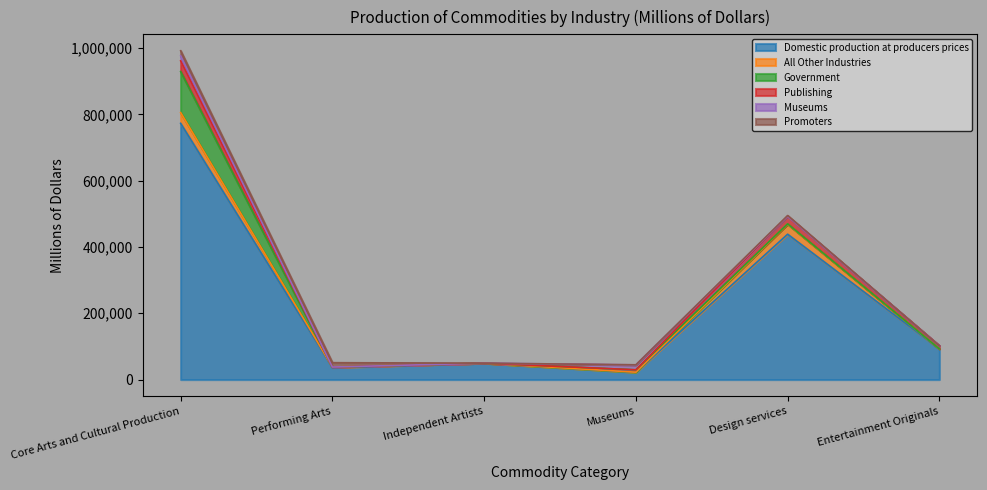

What is the highest value of the Domestic production at producers prices series?

772964